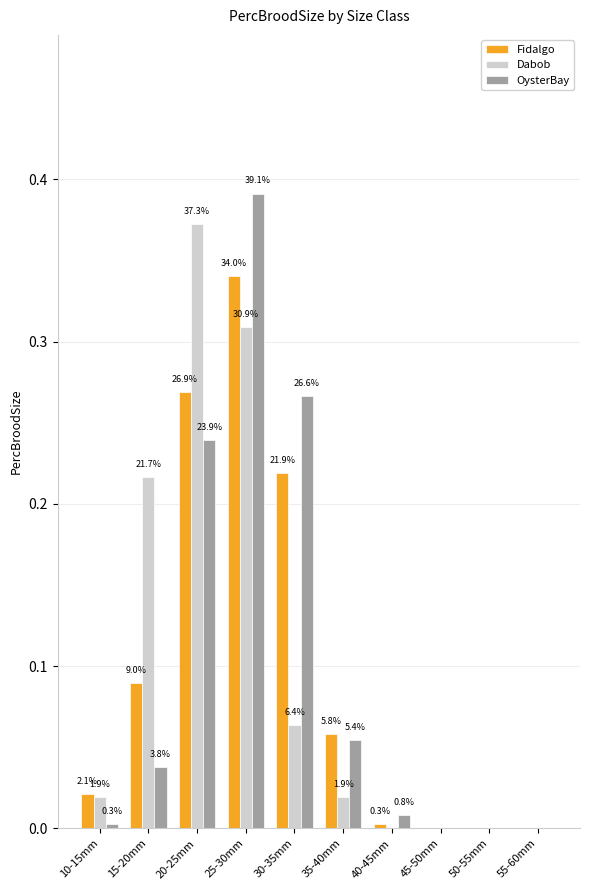

What is the average value of the OysterBay series?

0.1